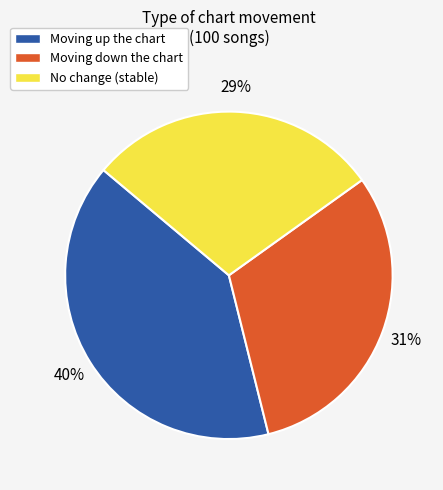

To the nearest percent, what is the average slice percentage?

33%